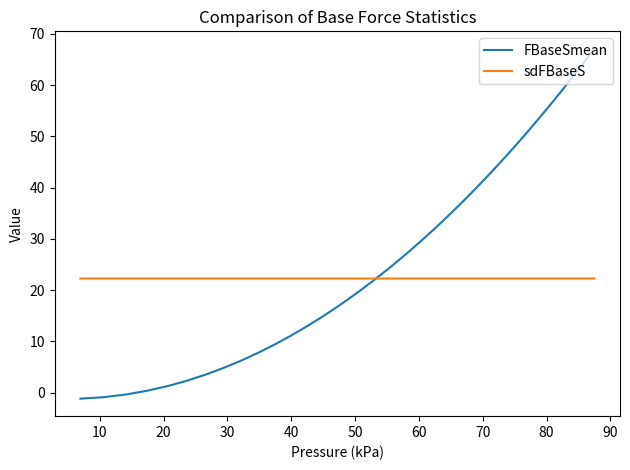

Rank the series by their maximum value, from lowest to highest.

sdFBaseS, FBaseSmean